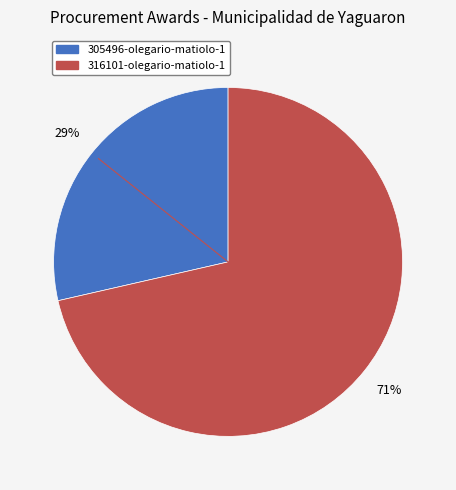

Which slice is the largest?

316101-olegario-matiolo-1